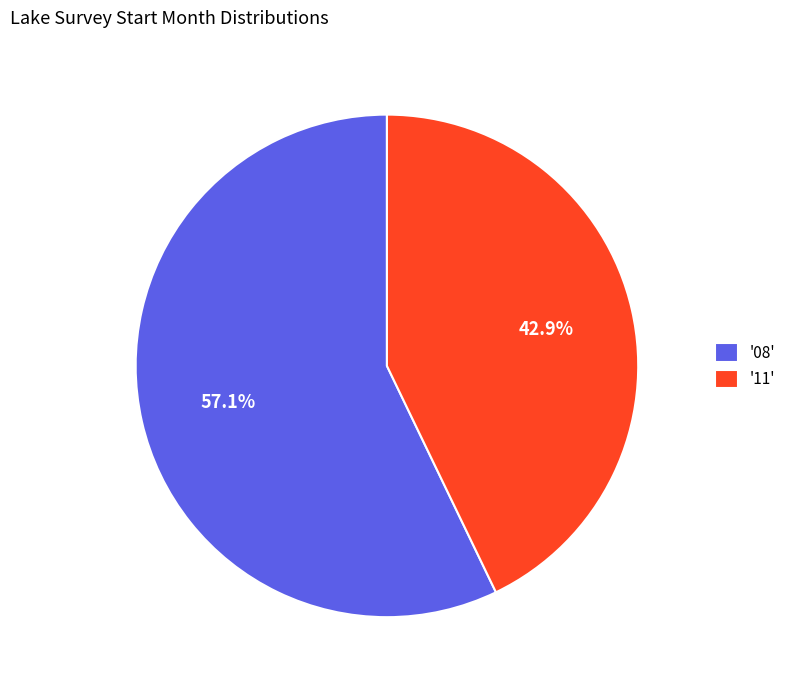

Rank the categories by value from lowest to highest.

'11', '08'